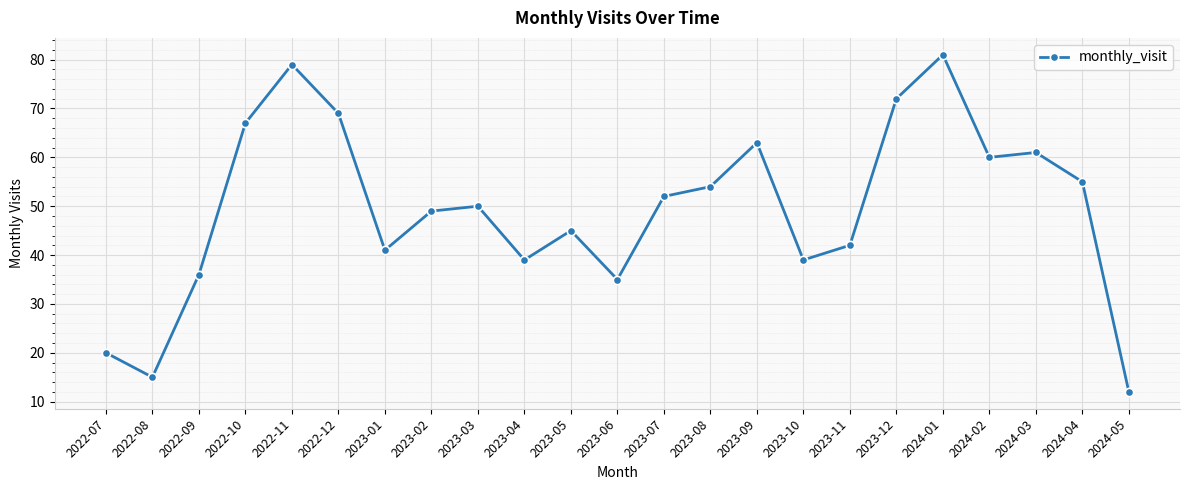

Reading right to left, extract all data points from this chart.

12	55	61	60	81	72	42	39	63	54	52	35	45	39	50	49	41	69	79	67	36	15	20